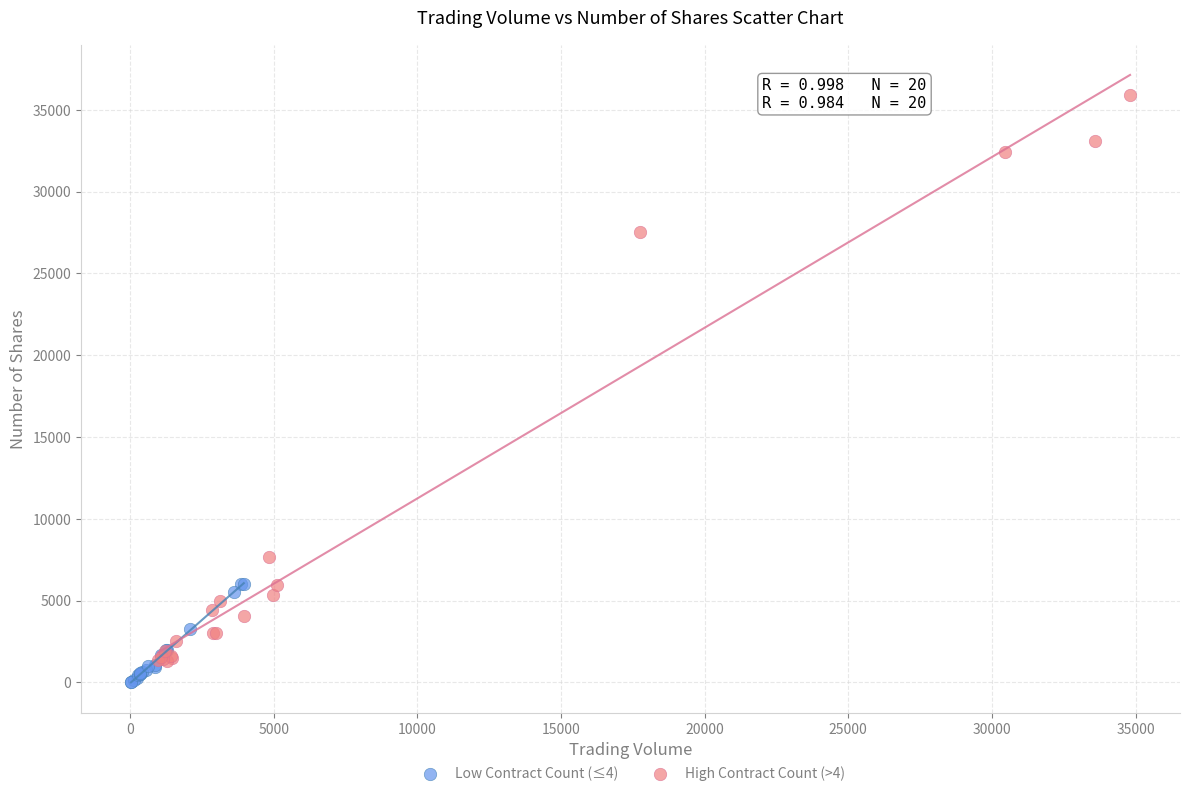

Which series reaches the maximum Y coordinate?

High Contract Count (>4)